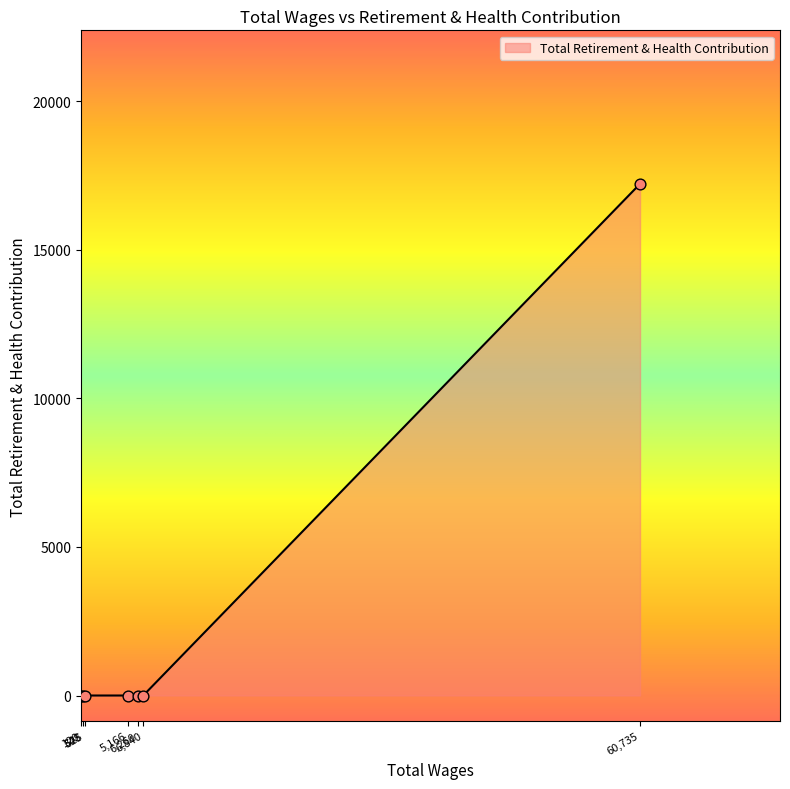

True or false: there are more than 2 points higher than both neighbors.

False